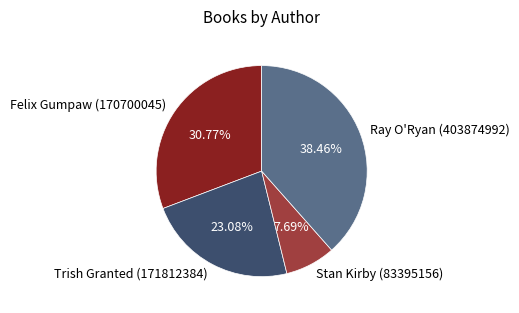

To the nearest percent, what is the combined percentage of Felix Gumpaw (170700045) and Stan Kirby (83395156)?

38%